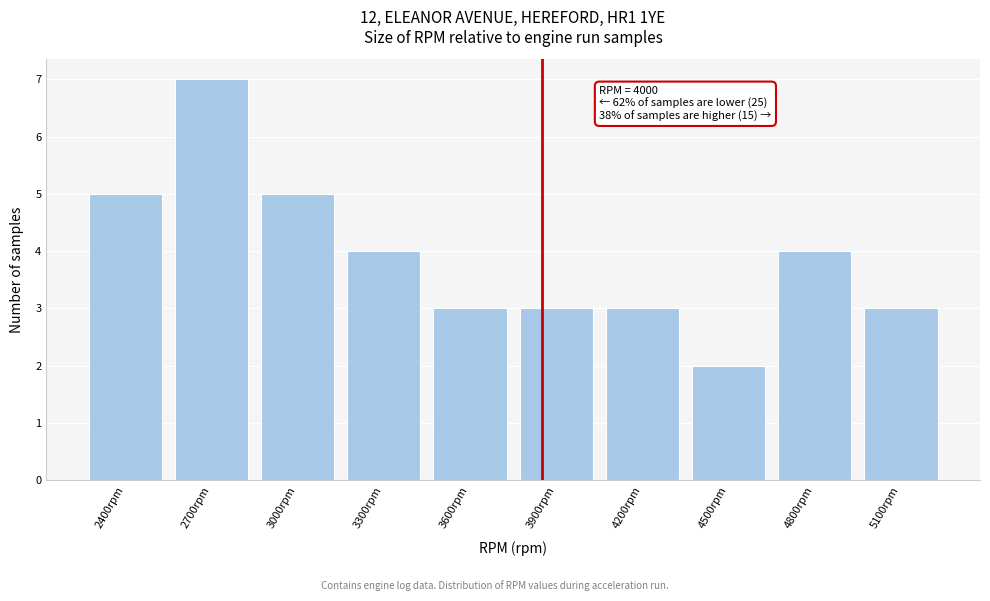

Reading left to right, transcribe all the data shown in this chart.

5	7	5	4	3	3	3	2	4	3